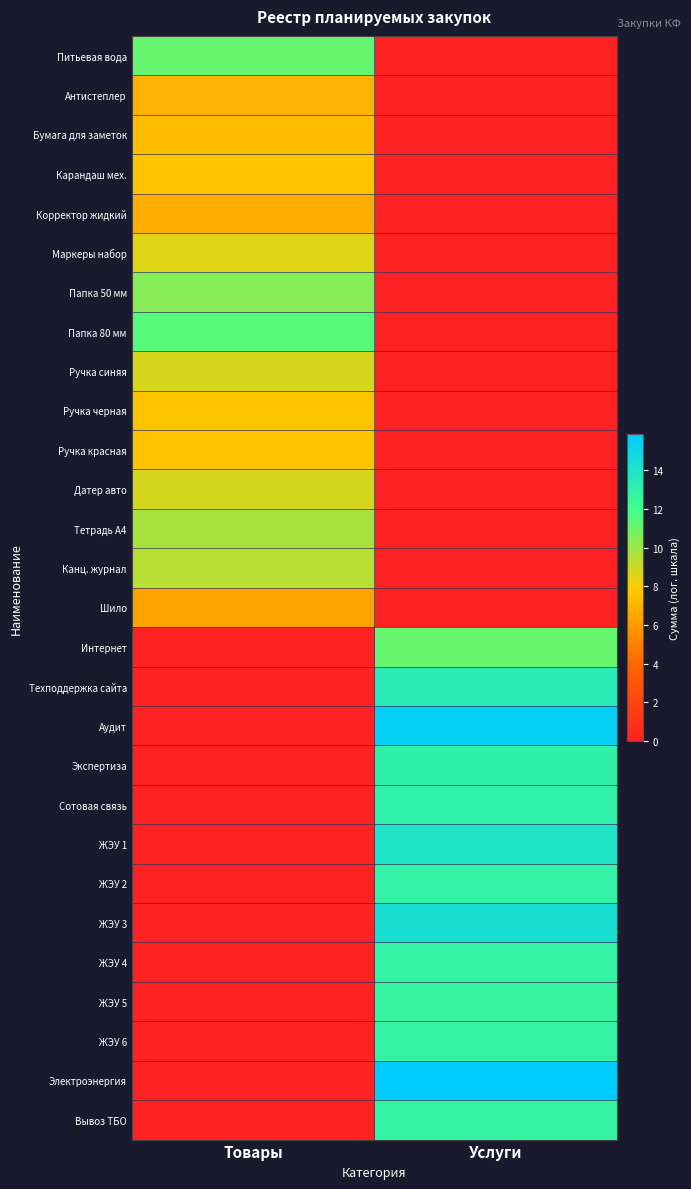

What is the greatest value displayed?

15.9